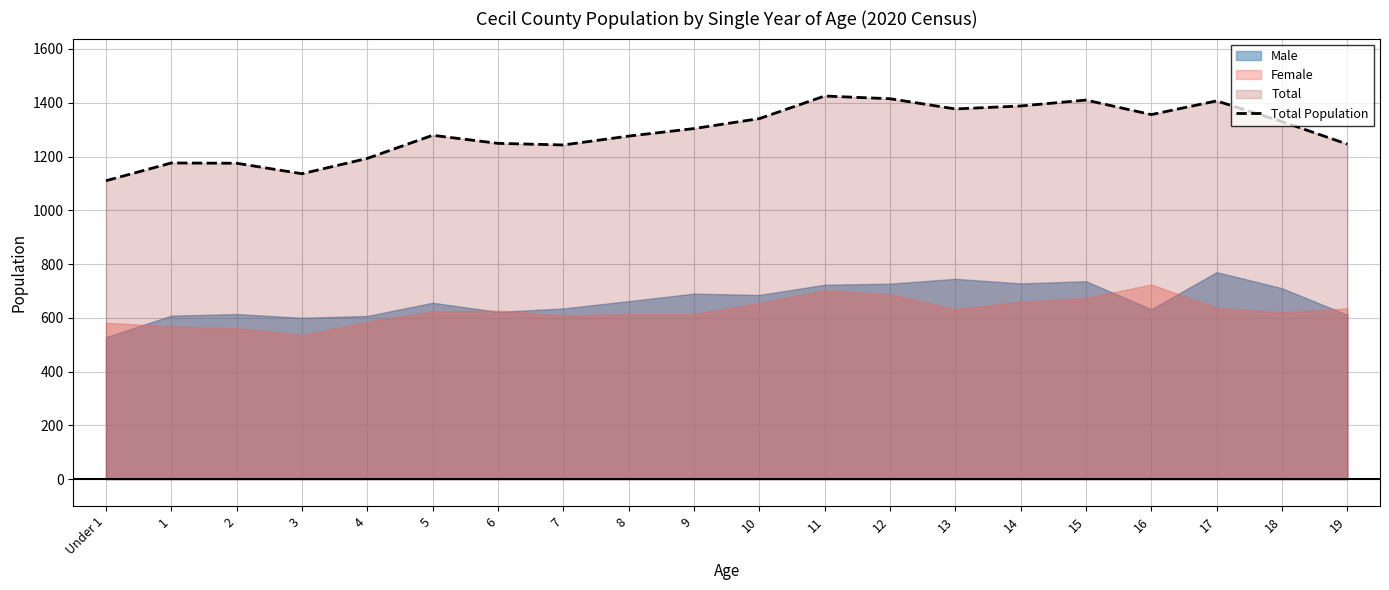

How many data points are less than 1304?

10